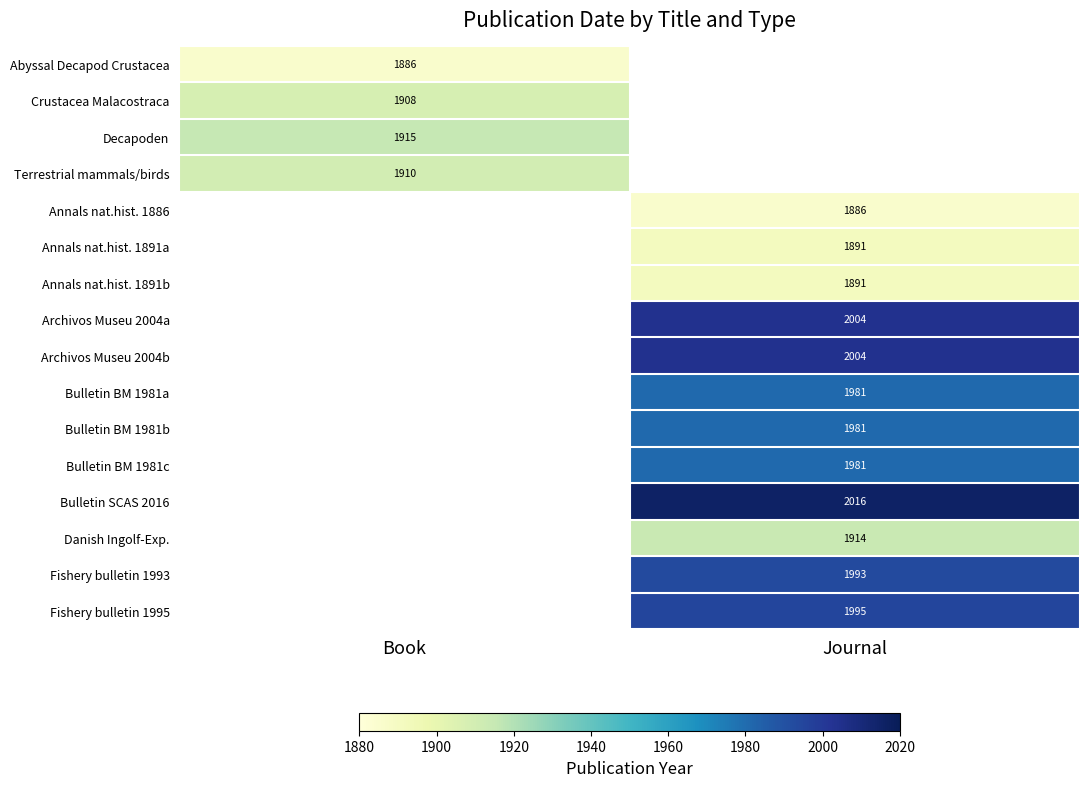

True or false: Archivos Museu 2004a has a value of 3172.1 at Journal.

False